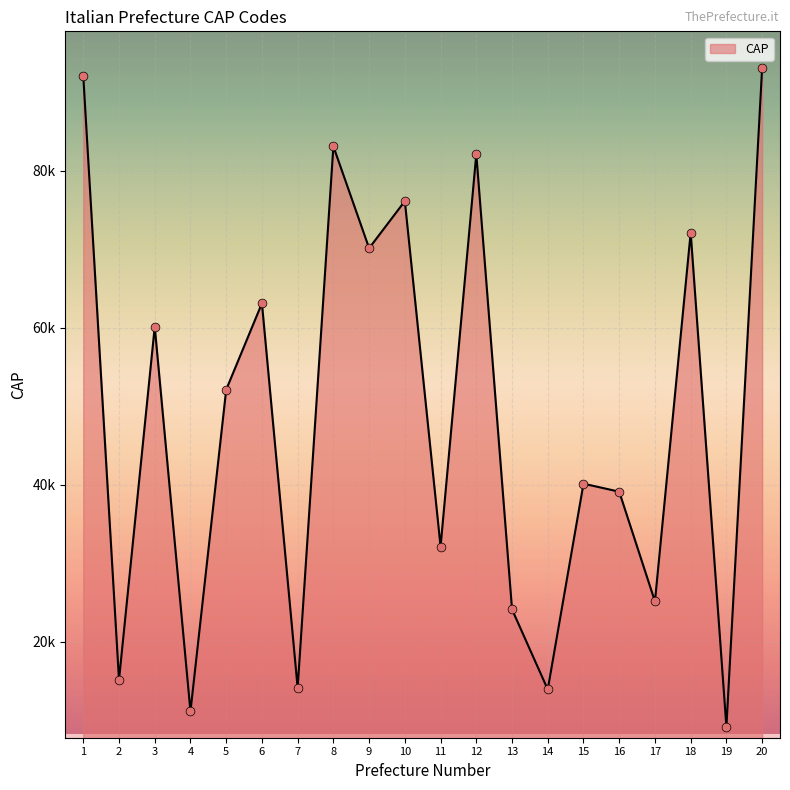

Between 1 and 7, which is larger?

1